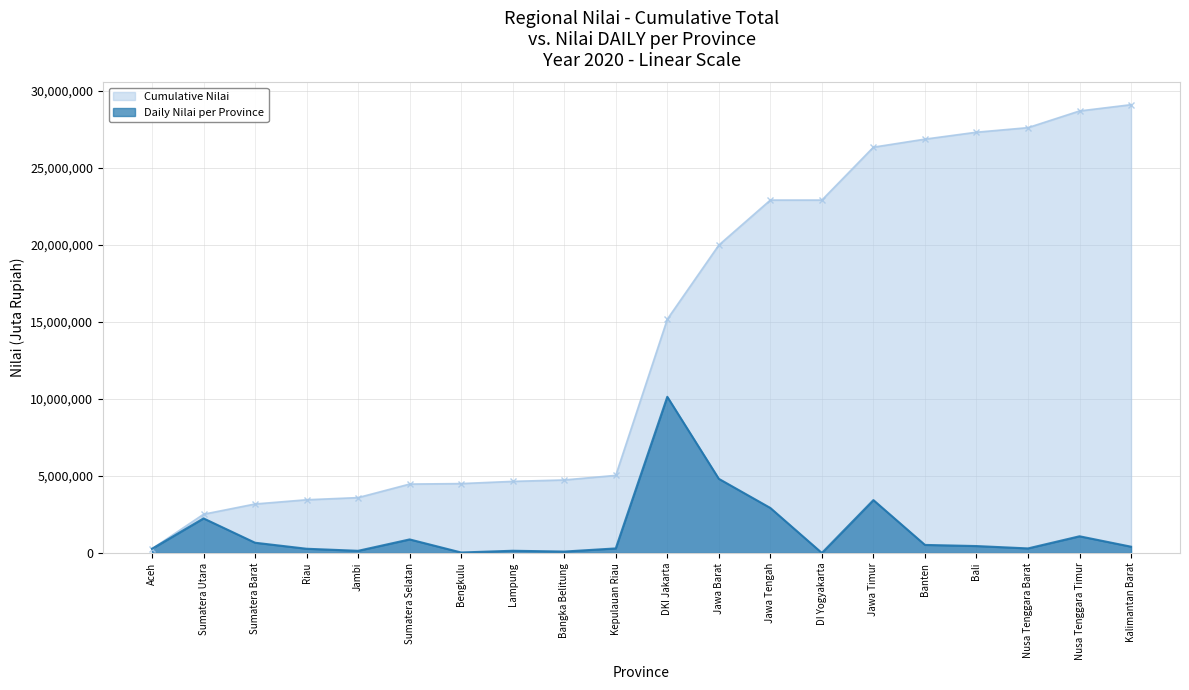

Which series has the widest spread of values?

Cumulative Nilai